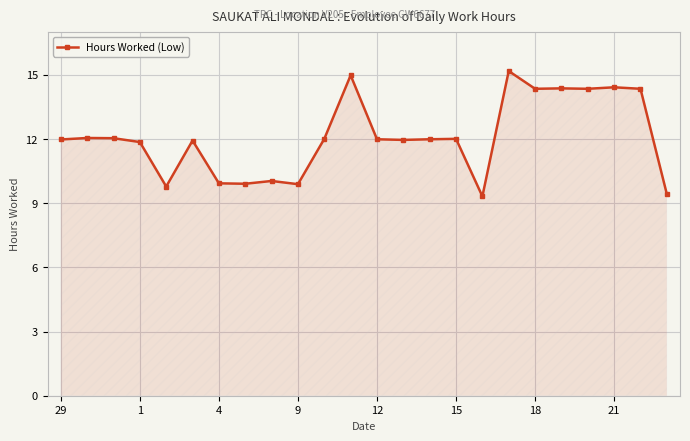

True or false: the data has more than 1 interior local peaks.

True